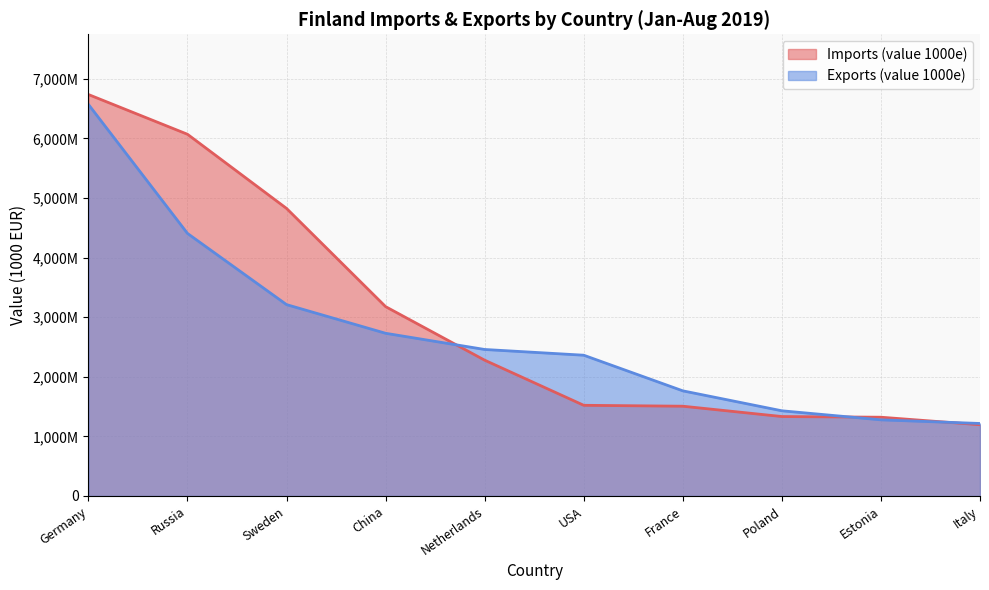

Reading left to right, extract all data points from this chart.

Imports (value 1000e): 6738044	6070782	4826460	3178063	2279294	1522096	1506764	1333503	1322038	1195781
Exports (value 1000e): 6572155	4406788	3211901	2730785	2458923	2362689	1764650	1429890	1278084	1216987